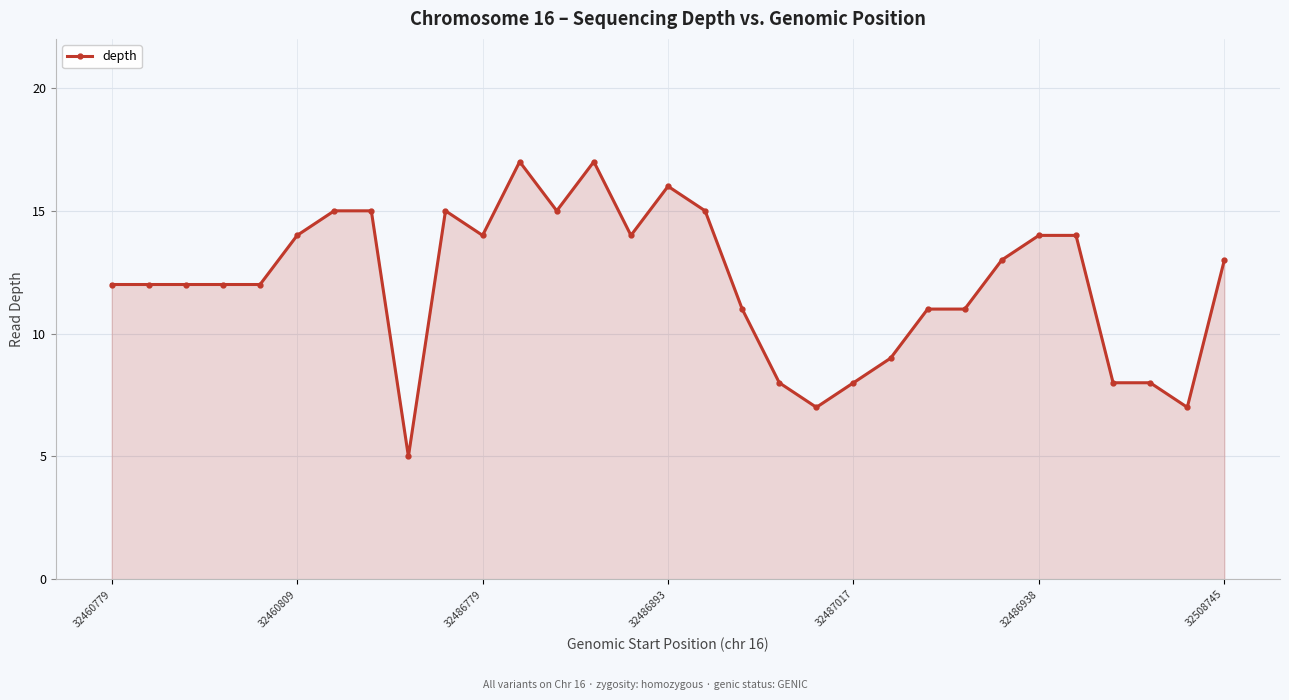

Does the chart display data point markers on the line(s)?

Yes